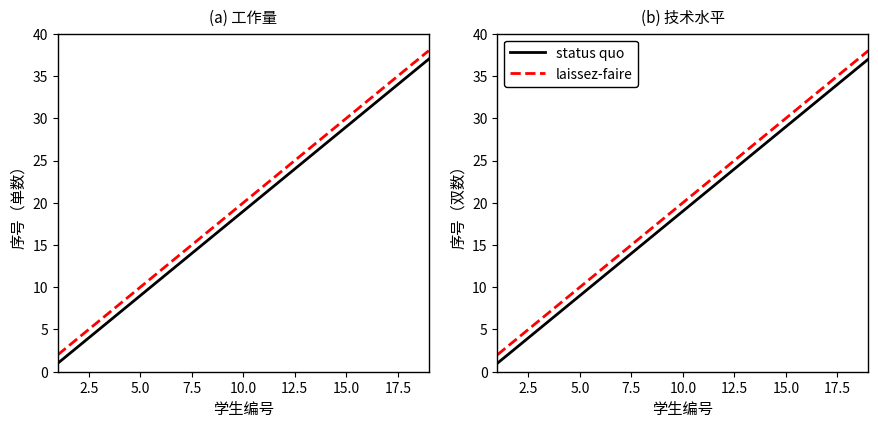

List the series in order of their peak value, lowest first.

status quo, laissez-faire